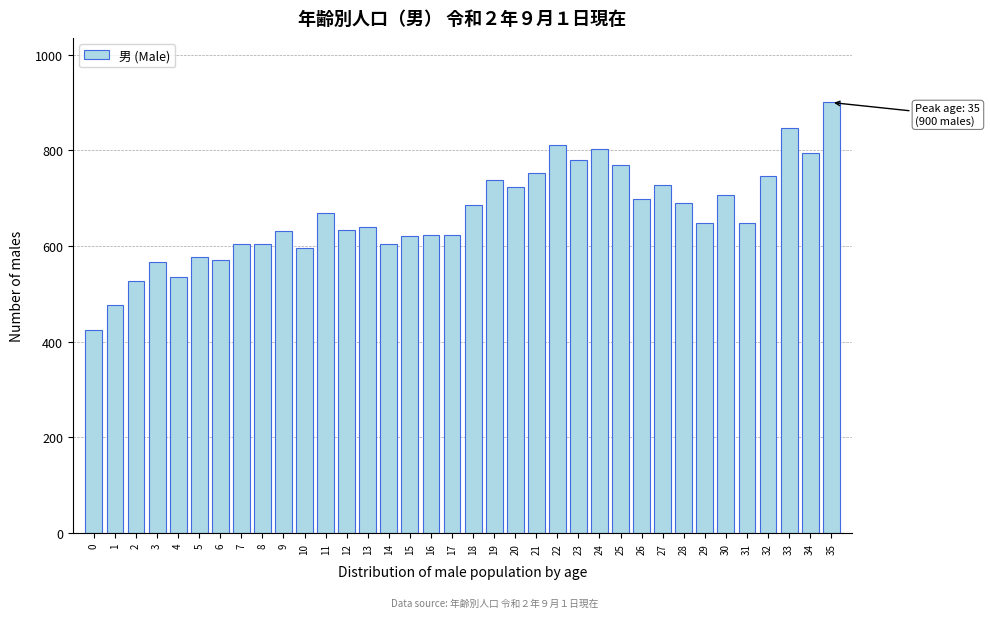

What is the value of the 26th bar from the left?

769